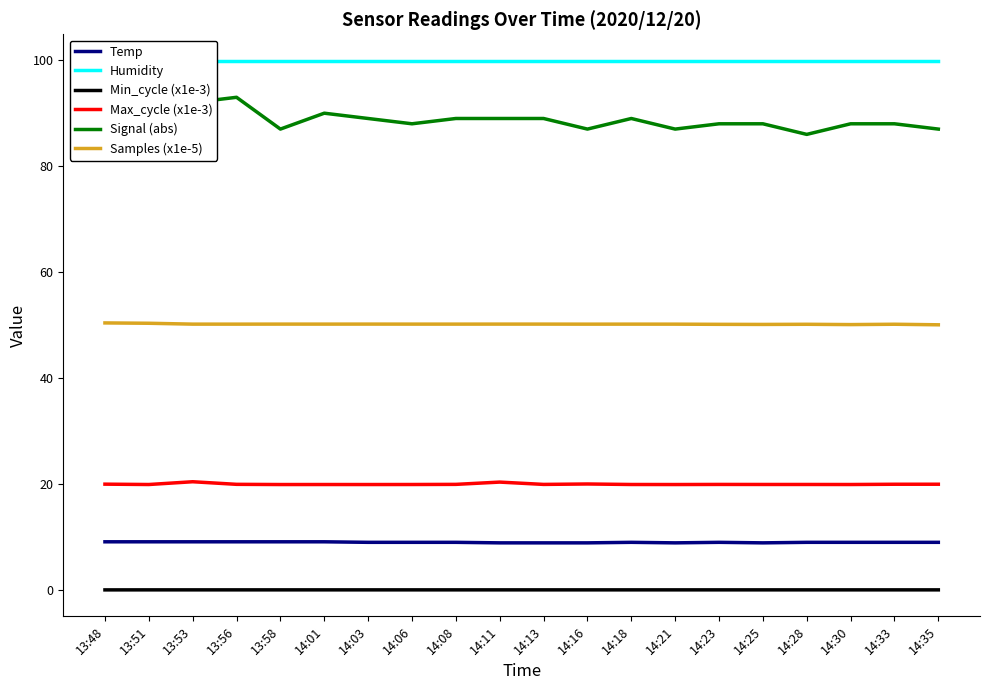

True or false: Max_cycle (x1e-3) has a value of 12.4 at 14:13.

False